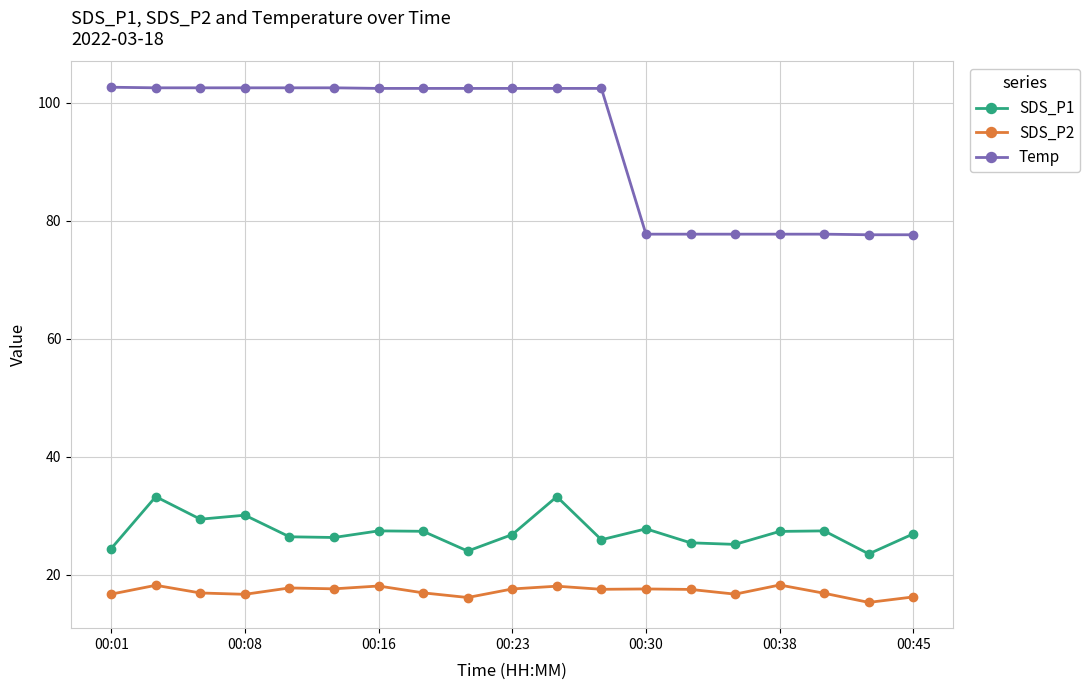

What is the value of the SDS_P2 point at the 4th from the left?

16.7